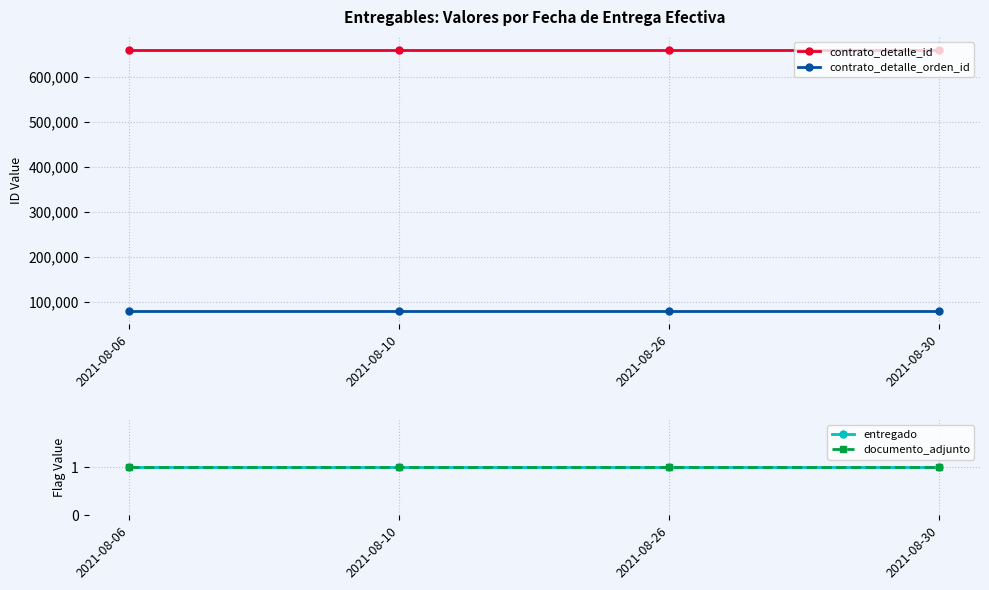

What is the value of the entregado point at the 3rd from the left?

1